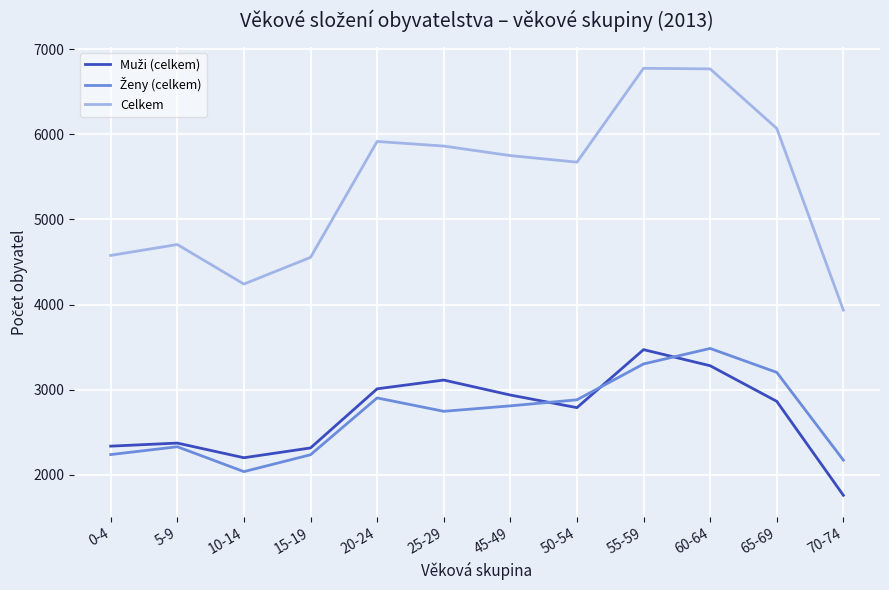

What value does the Celkem series have at 55-59, to the nearest 50?

6750